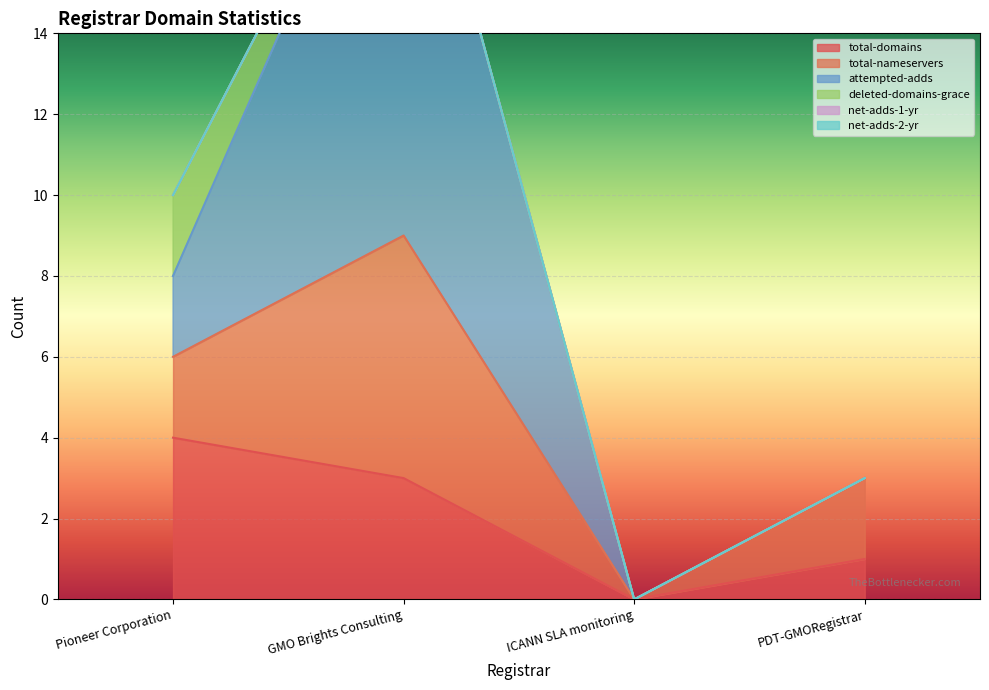

Rank the series by their maximum value, from lowest to highest.

net-adds-1-yr, net-adds-2-yr, deleted-domains-grace, total-domains, total-nameservers, attempted-adds